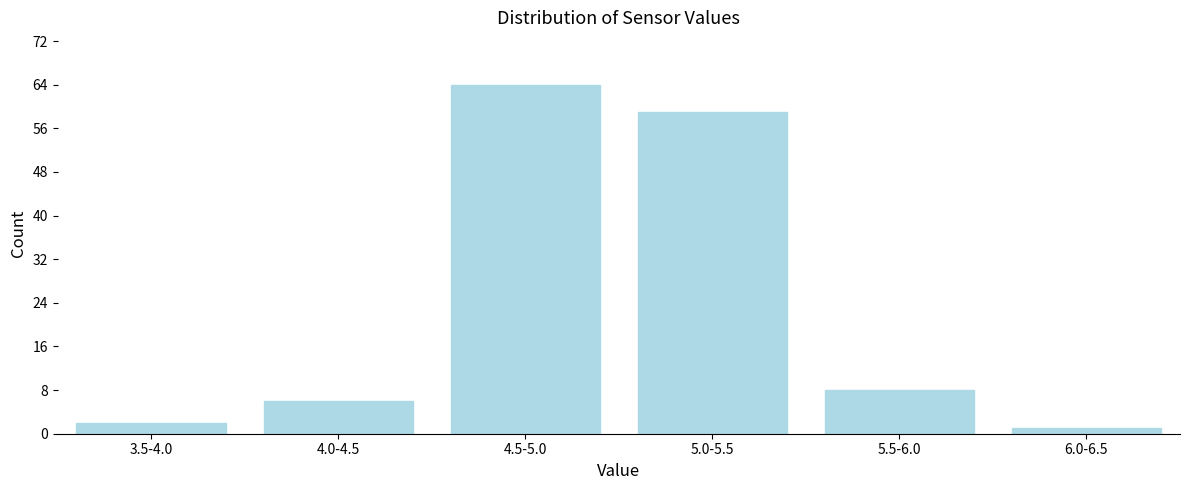

Reading right to left, what are all the values shown in this chart?

1	8	59	64	6	2